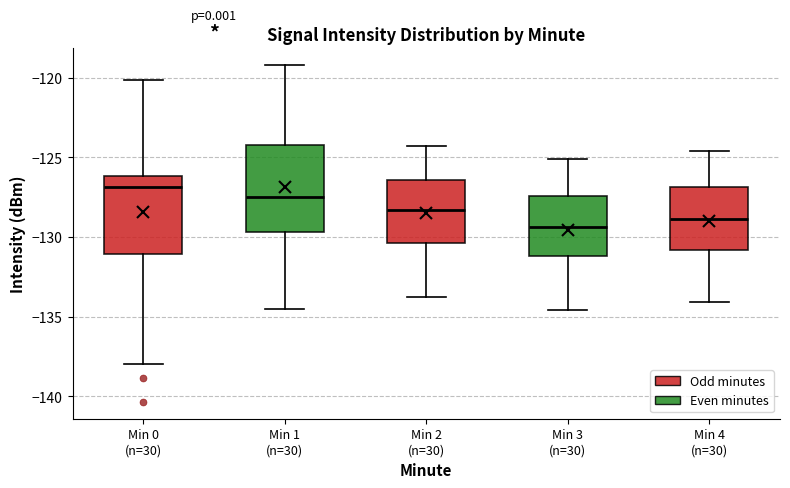

Which box's median line is the lowest?

Min 3 (n=30)